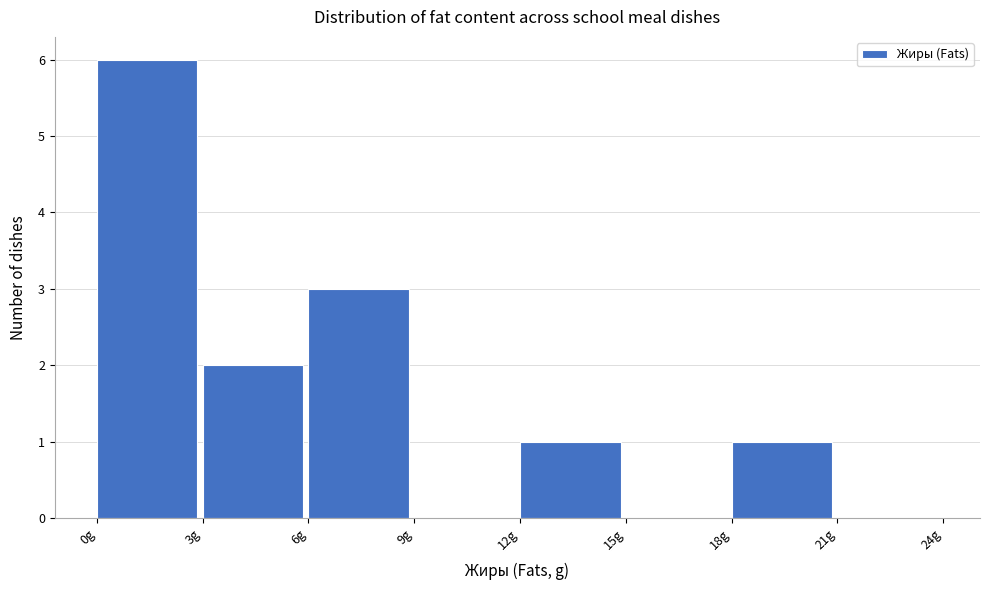

Over which range of the x-axis is the bar tallest?

0 to 3